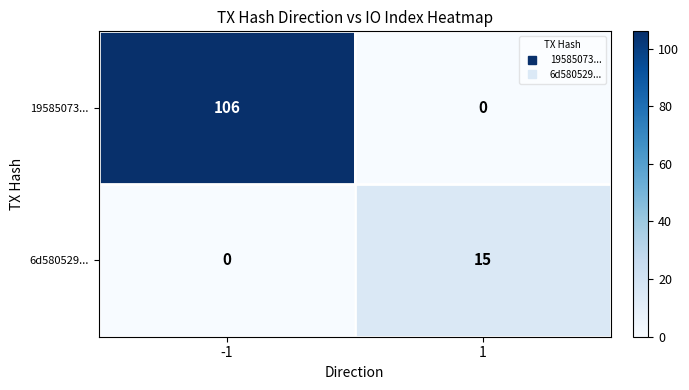

What is the total value across all series at 1?

15